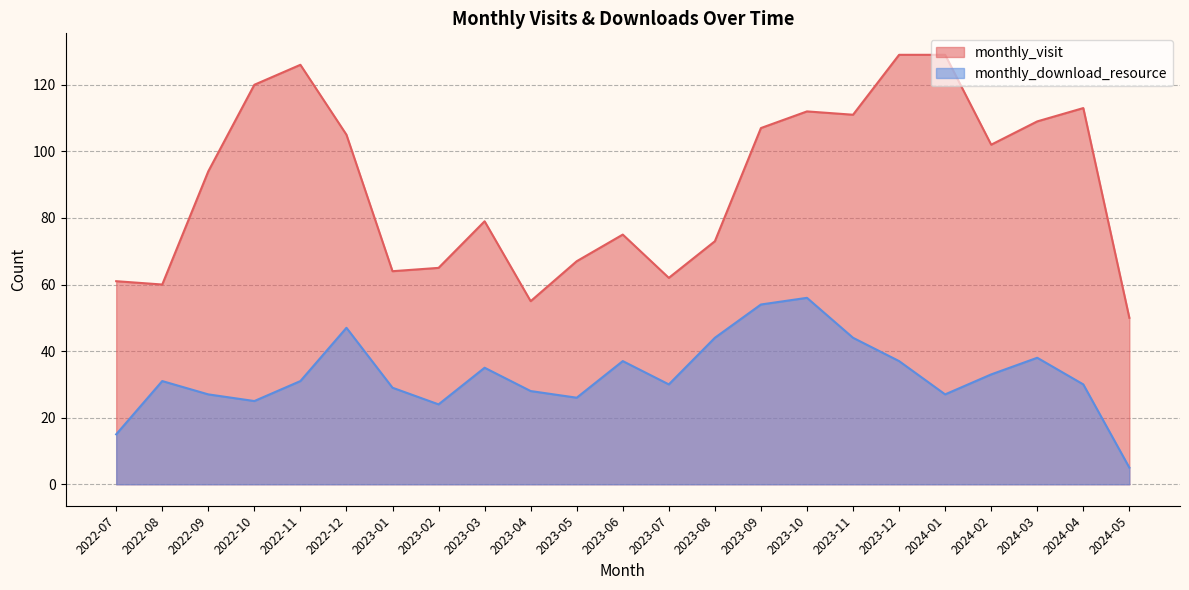

What is the lowest value of the monthly_download_resource series?

5